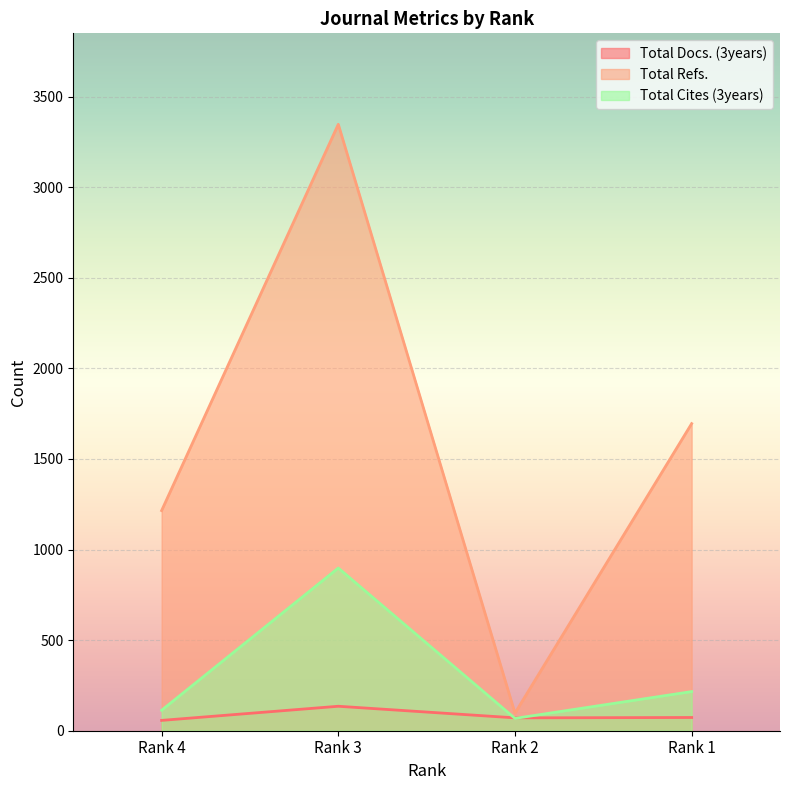

Where is Total Cites (3years) nearest to the value 483?

Rank 1